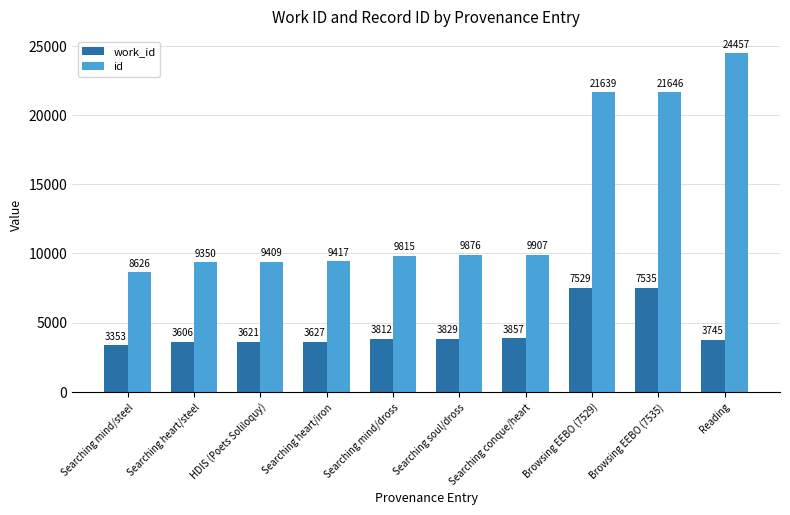

The value of work_id at Reading is 3745. True or false?

True